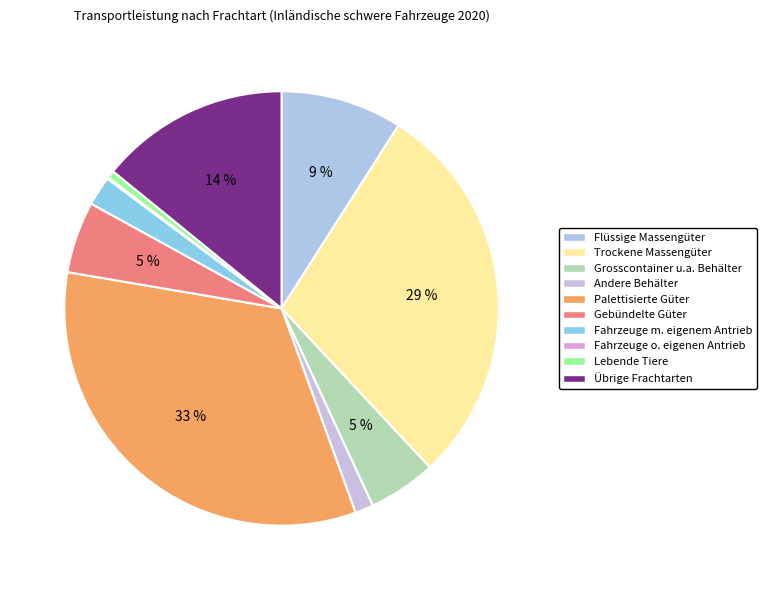

Is there a majority slice in this chart?

No